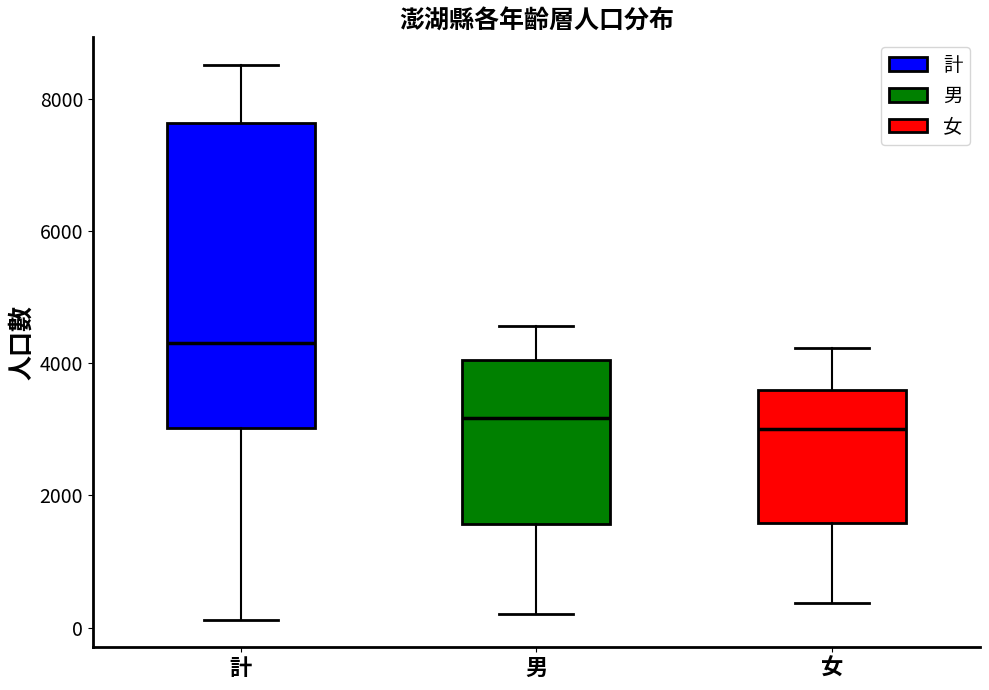

Which box is the tallest, from its lower edge to its upper edge?

計